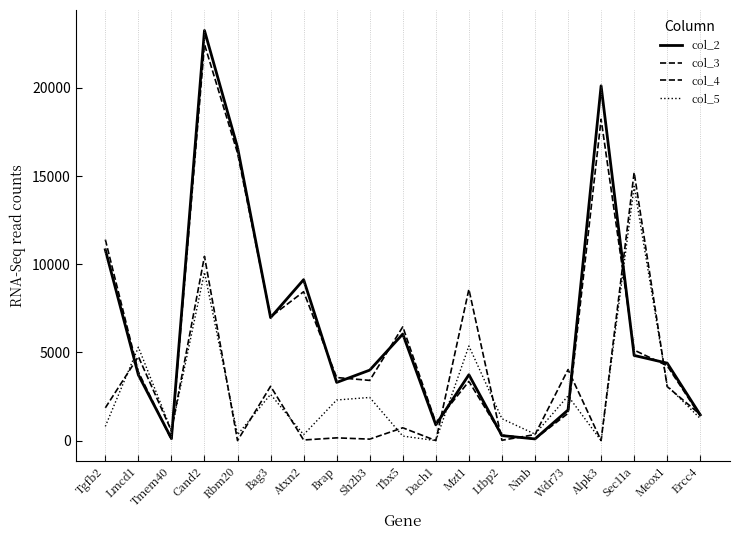

What is the difference between the highest and lowest values at Nmb?

272